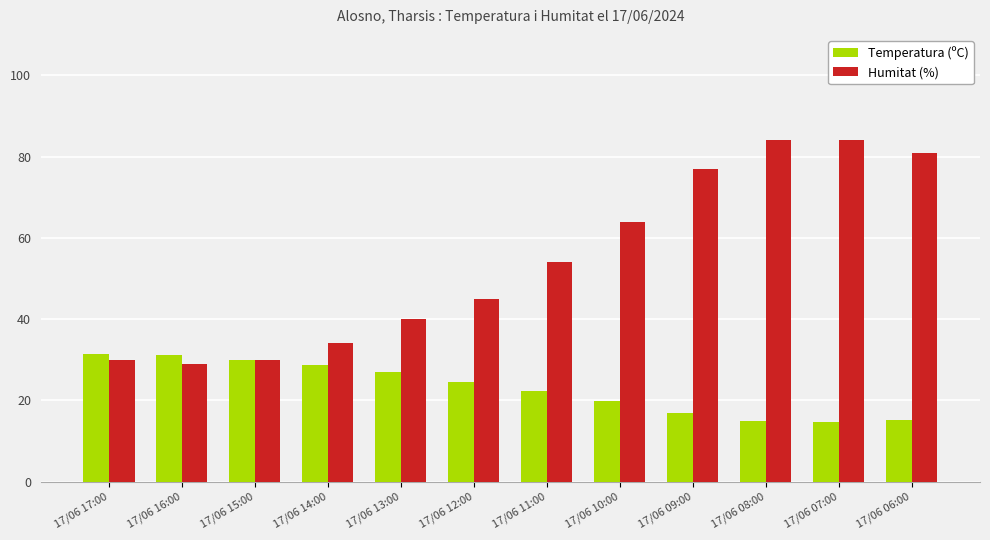

Which series has the largest total across all categories?

Humitat (%)